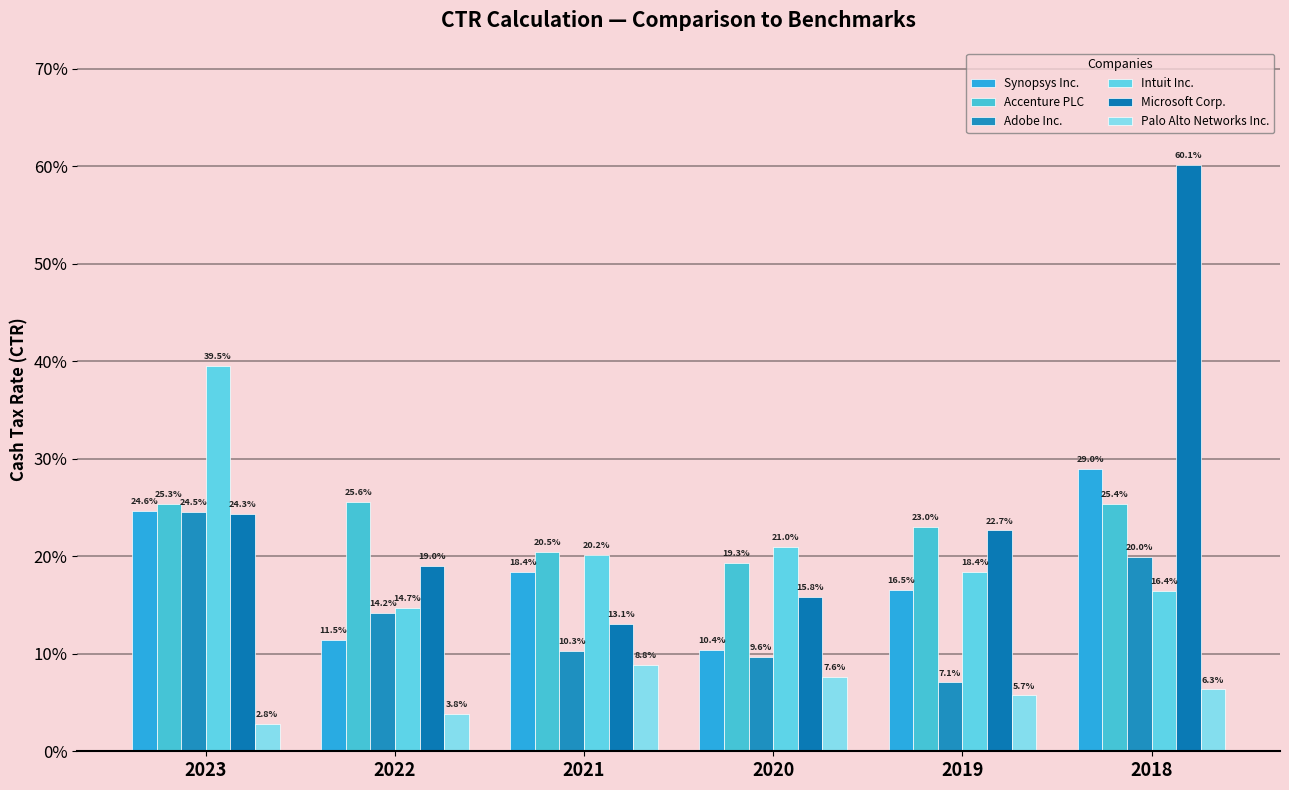

List the labels in order of Accenture PLC value, smallest first.

2020, 2021, 2019, 2023, 2018, 2022